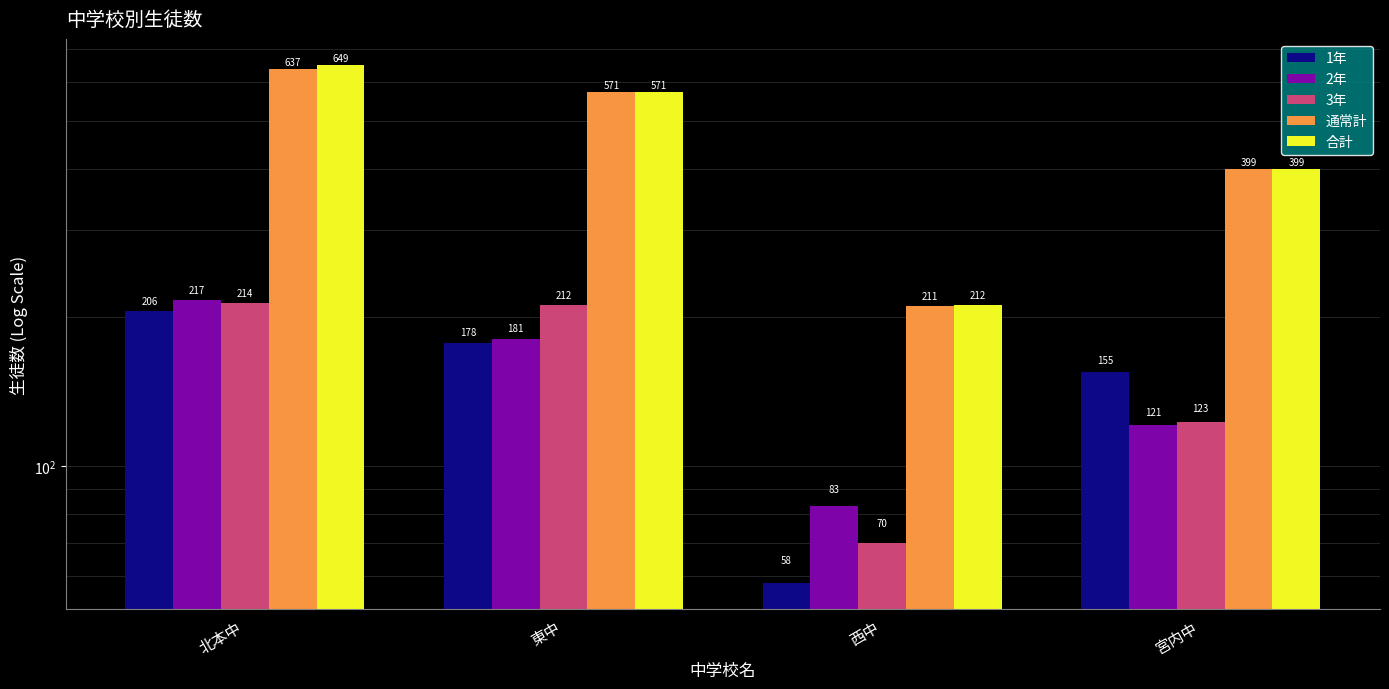

What position from the left is 西中?

3